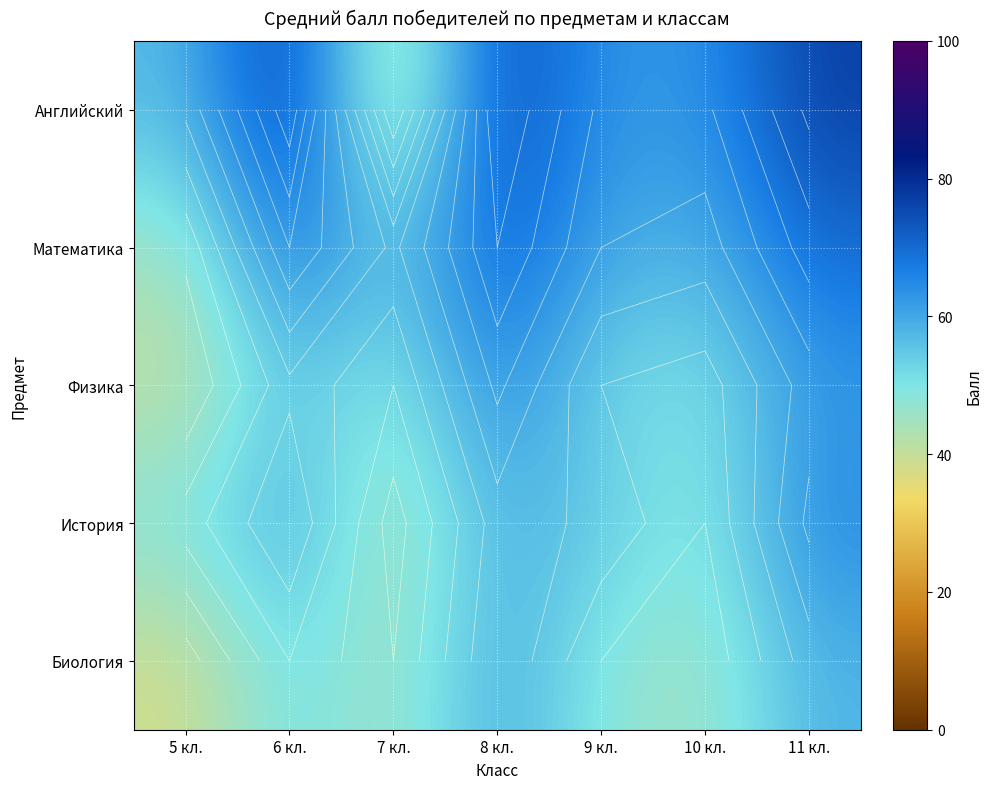

What is the lowest value of the Биология series?

38